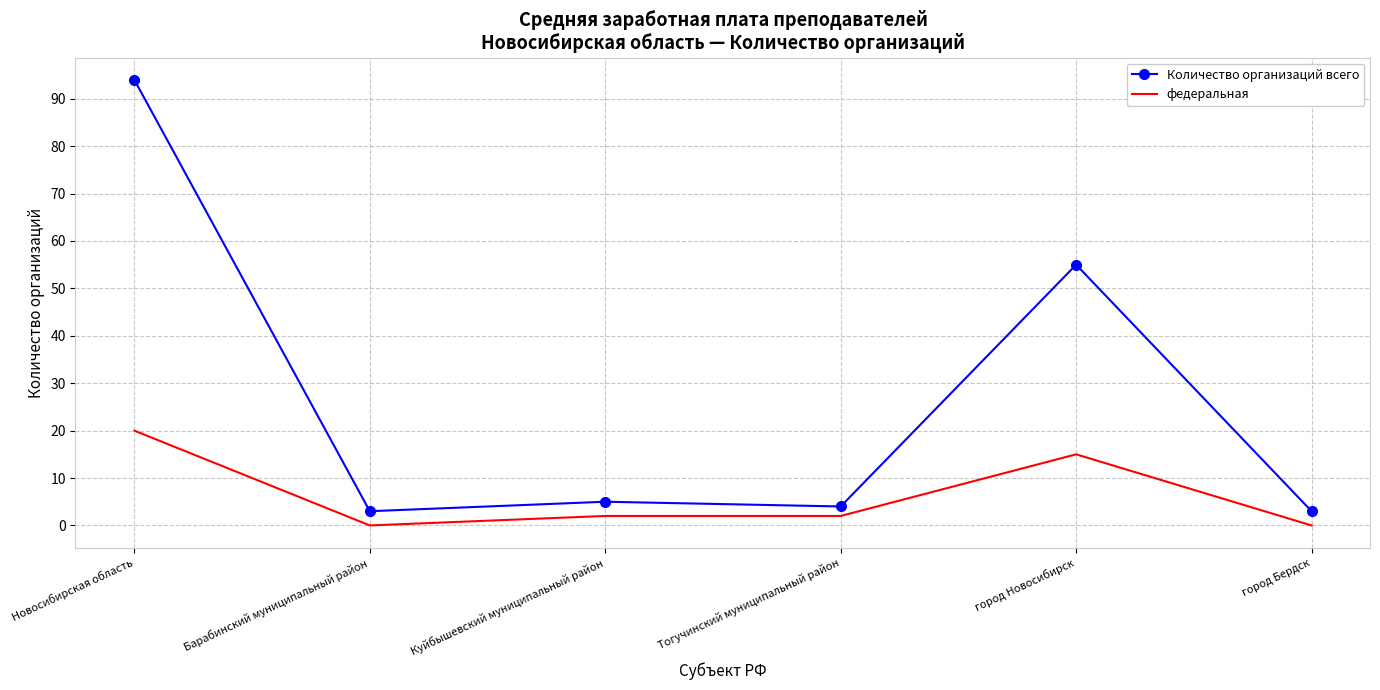

Rank the series by their maximum value, from highest to lowest.

Количество организаций всего, федеральная